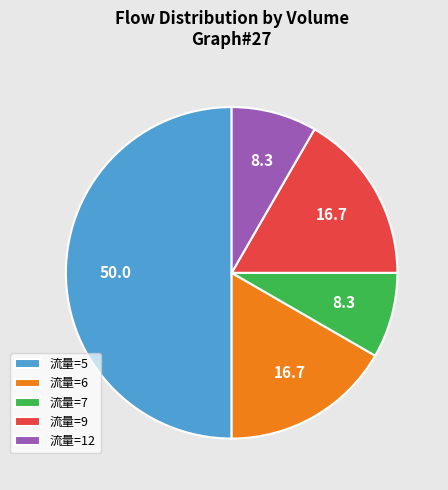

True or false: 流量=9 accounts for 22% of the total.

False